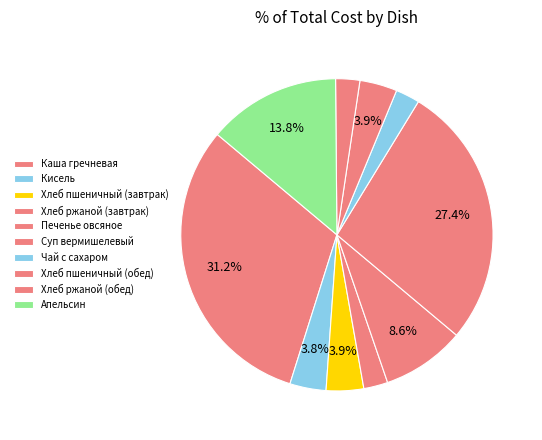

Count the number of slices in the pie.

10